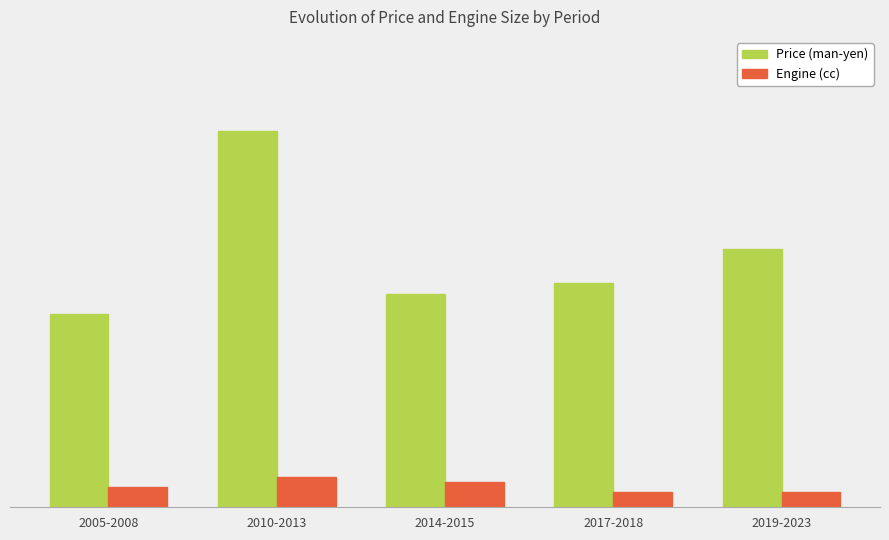

Is it true that Price (man-yen) equals 4440.0 at 2010-2013?

True